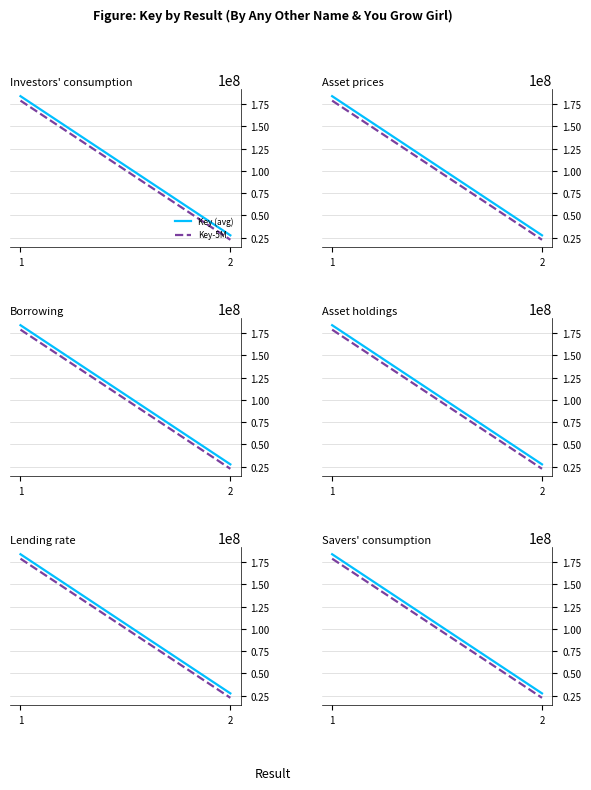

How many data points in Key-5M are less than 178796263?

1